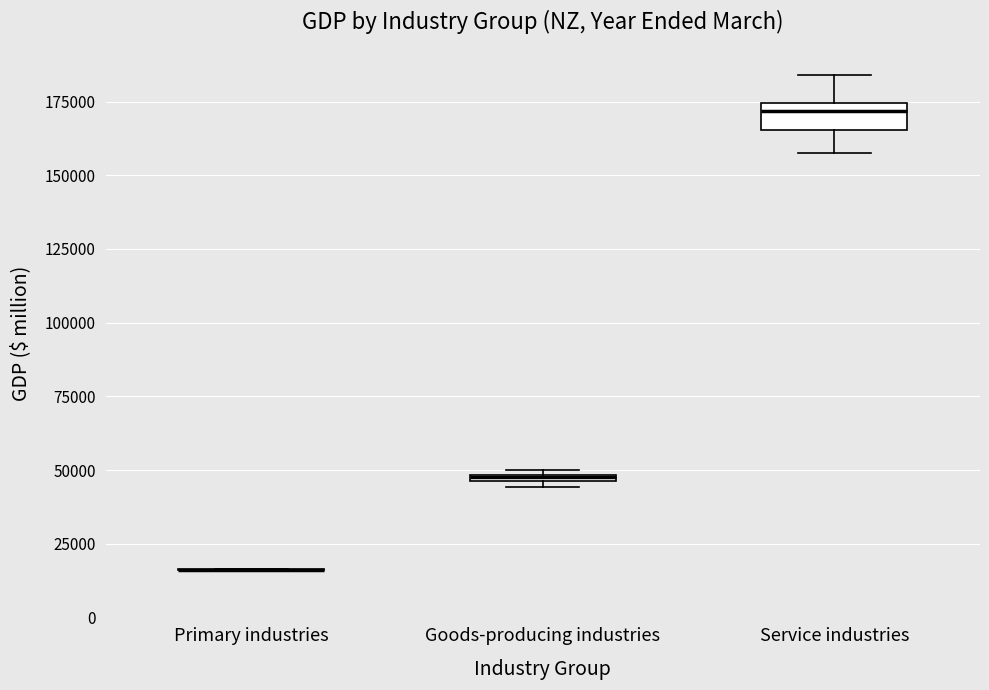

Where is the lower edge of the box for Goods-producing industries on the y-axis? The values are not printed on the chart, so give them approximately, as read against the axis.

45000